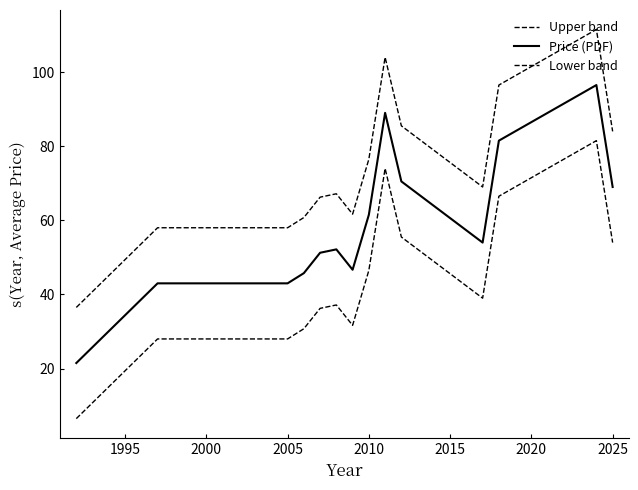

How many lines are shown in the chart?

3